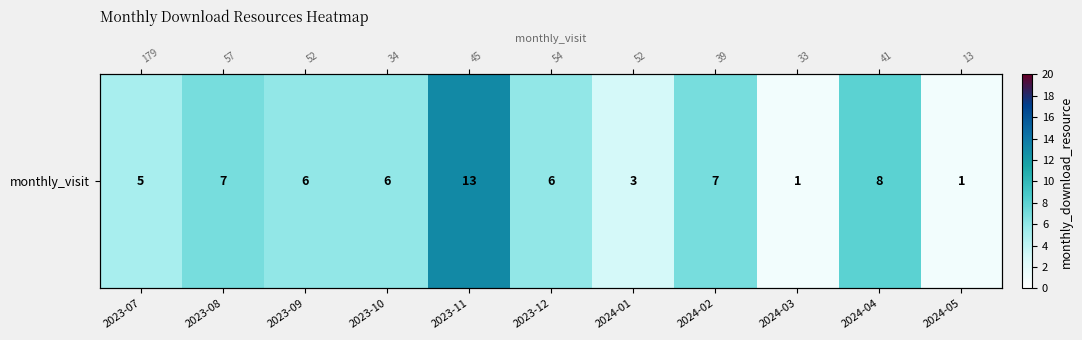

What is the maximum value shown in the chart?

13